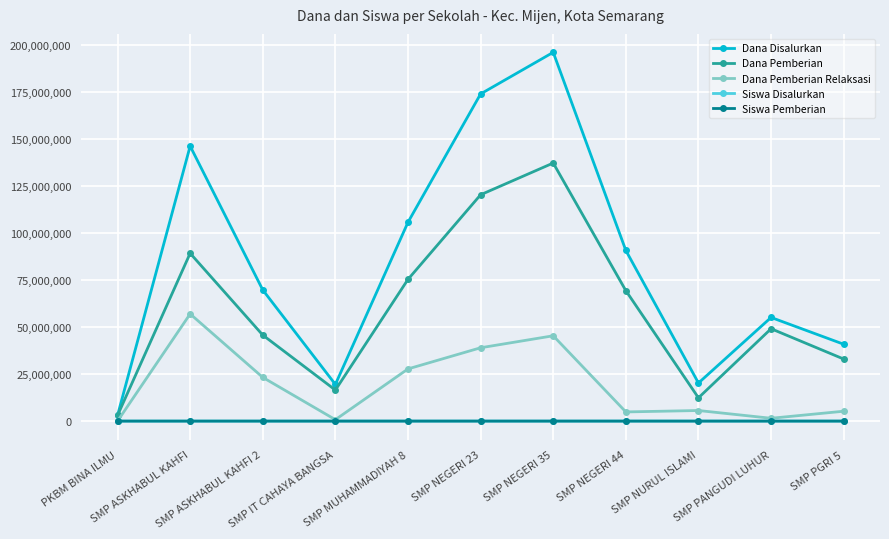

What is the sum of the Dana Disalurkan values at SMP ASKHABUL KAHFI 2 and SMP IT CAHAYA BANGSA?

89250000